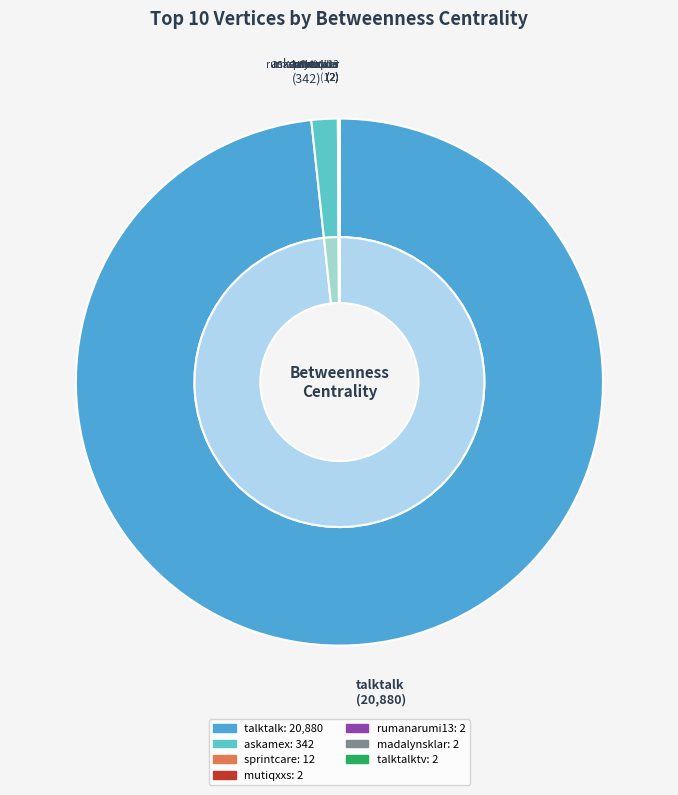

What percentage is the askamex slice, to the nearest percent?

2%